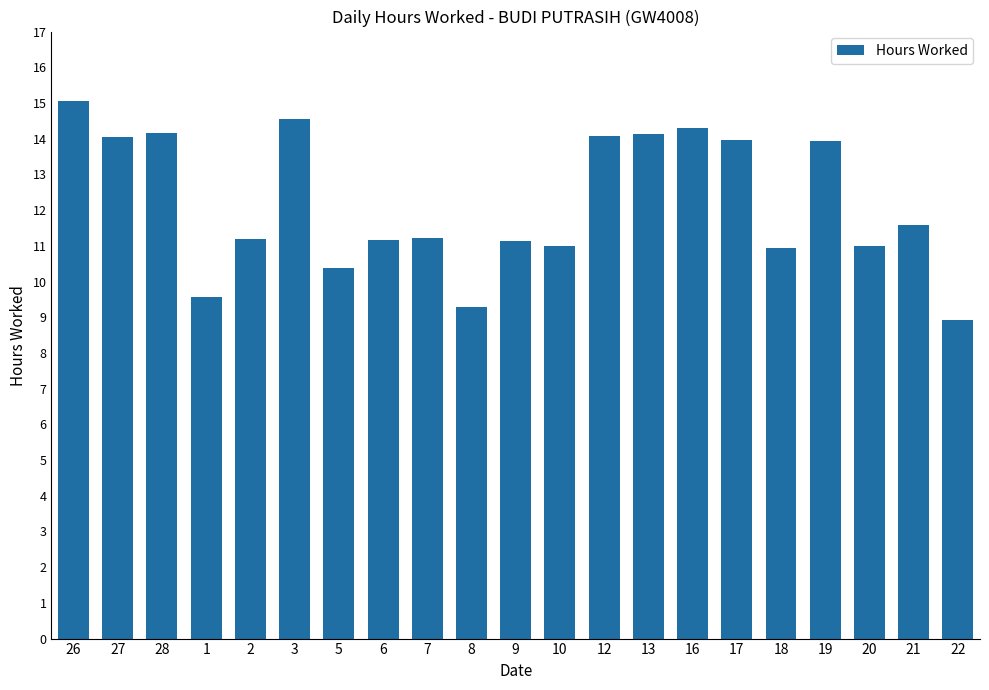

What is the label of the 16th bar from the right?

3